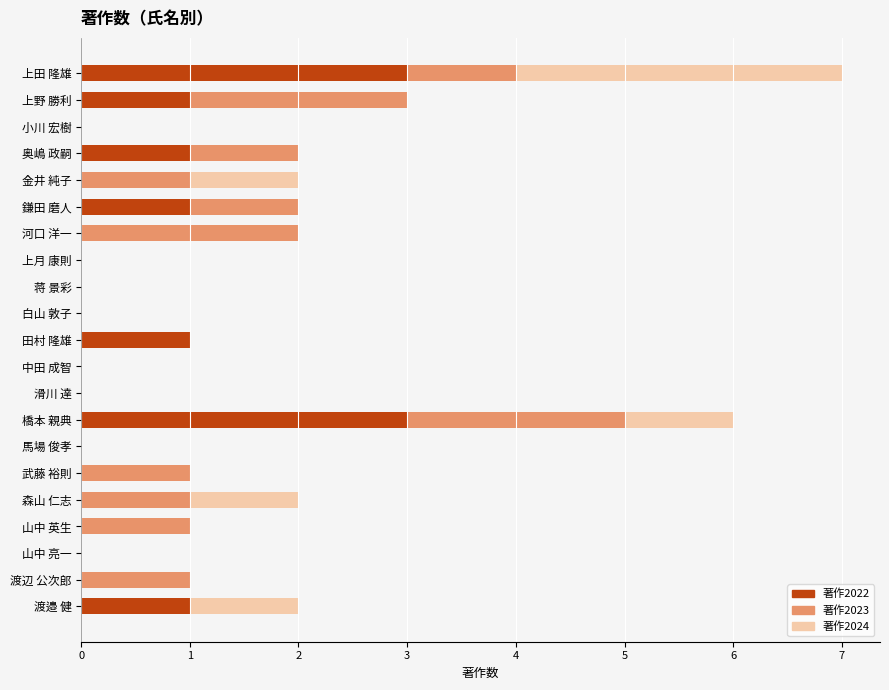

At which category is the sum across all series the highest?

上田 隆雄